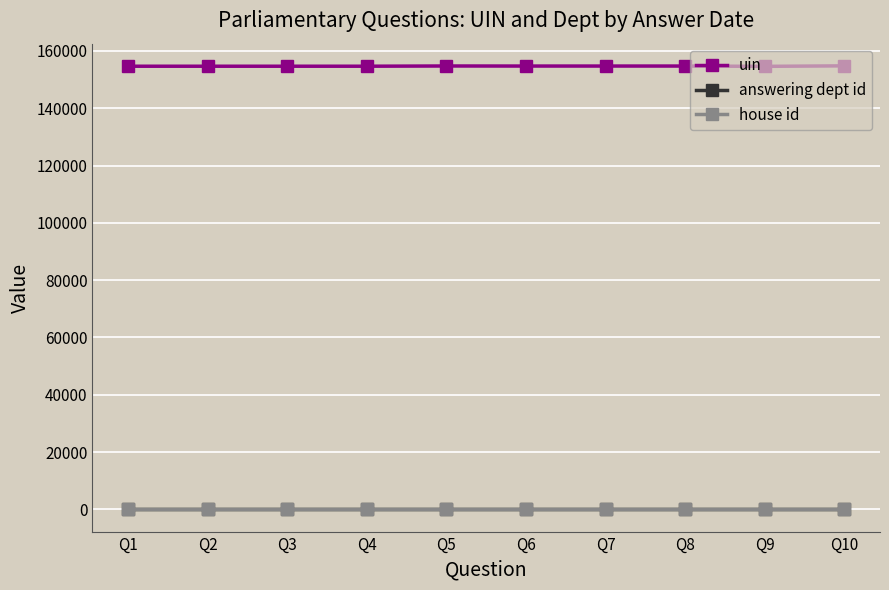

What is the value of the uin point at the 1st from the left?

154664